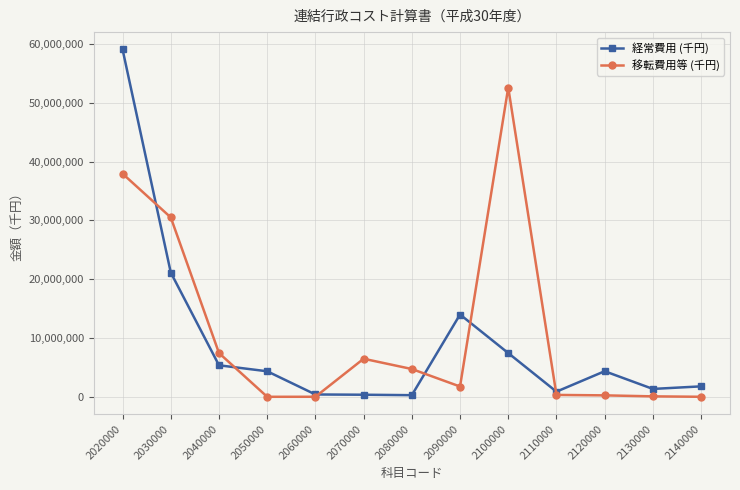

What are all the series names shown in the legend?

経常費用 (千円), 移転費用等 (千円)